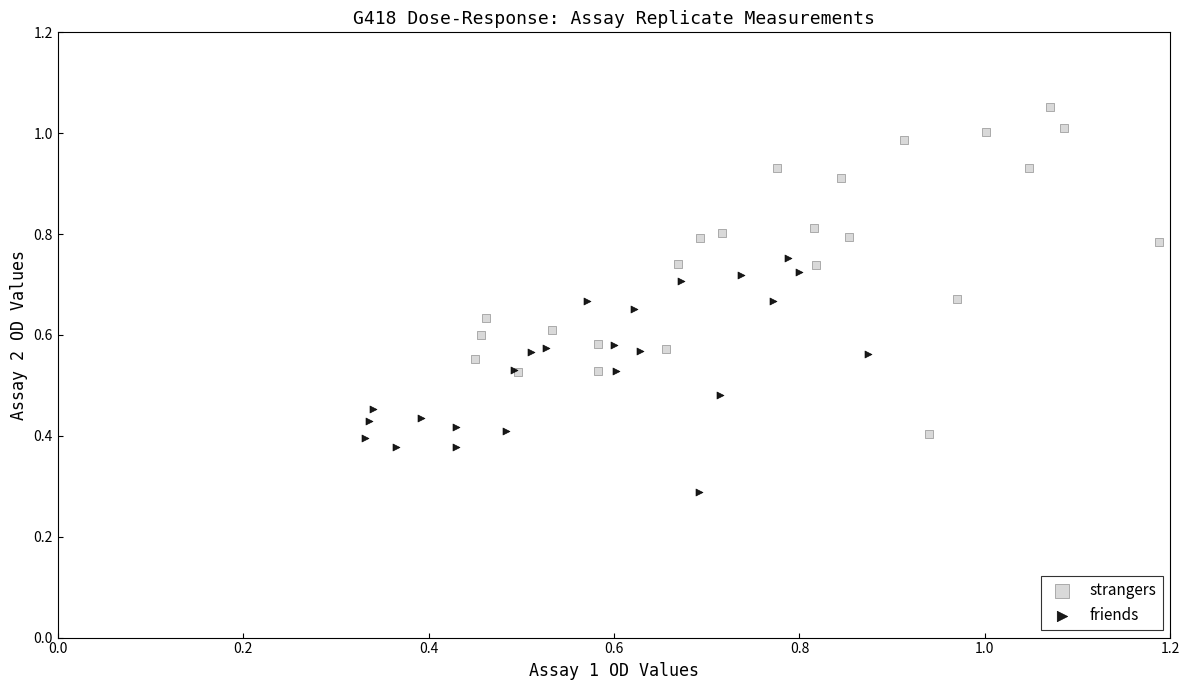

Which series contains the lowest Y value?

friends